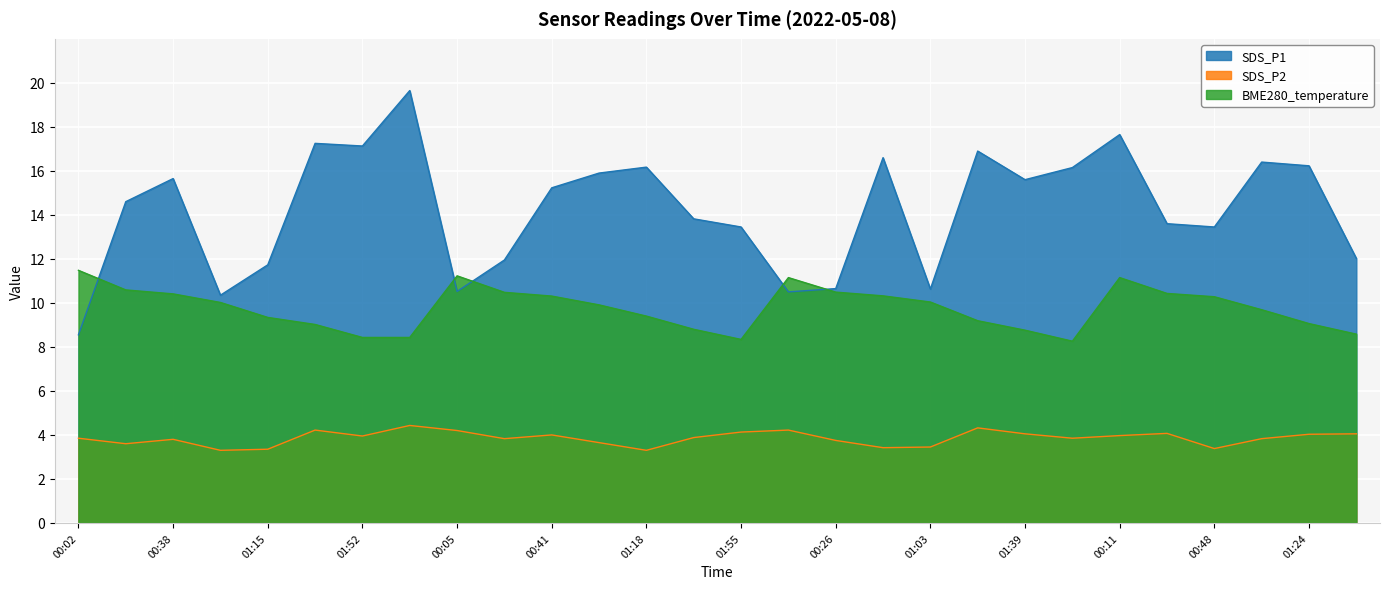

Reading right to left, list all the values displayed in this chart.

SDS_P1: 12.0	16.2	16.4	13.4	13.6	17.6	16.1	15.6	16.9	10.6	16.6	10.7	10.5	13.4	13.8	16.2	15.9	15.2	11.9	10.5	19.6	17.1	17.2	11.7	10.3	15.7	14.6	8.6
SDS_P2: 4.0	4.0	3.8	3.4	4.1	4.0	3.9	4.0	4.3	3.5	3.4	3.8	4.2	4.1	3.9	3.3	3.6	4.0	3.8	4.2	4.4	4.0	4.2	3.4	3.3	3.8	3.6	3.9
BME280_temperature: 8.6	9.1	9.7	10.3	10.4	11.2	8.3	8.8	9.2	10.0	10.3	10.5	11.2	8.3	8.8	9.4	9.9	10.3	10.5	11.2	8.4	8.4	9.0	9.3	10.0	10.4	10.6	11.5